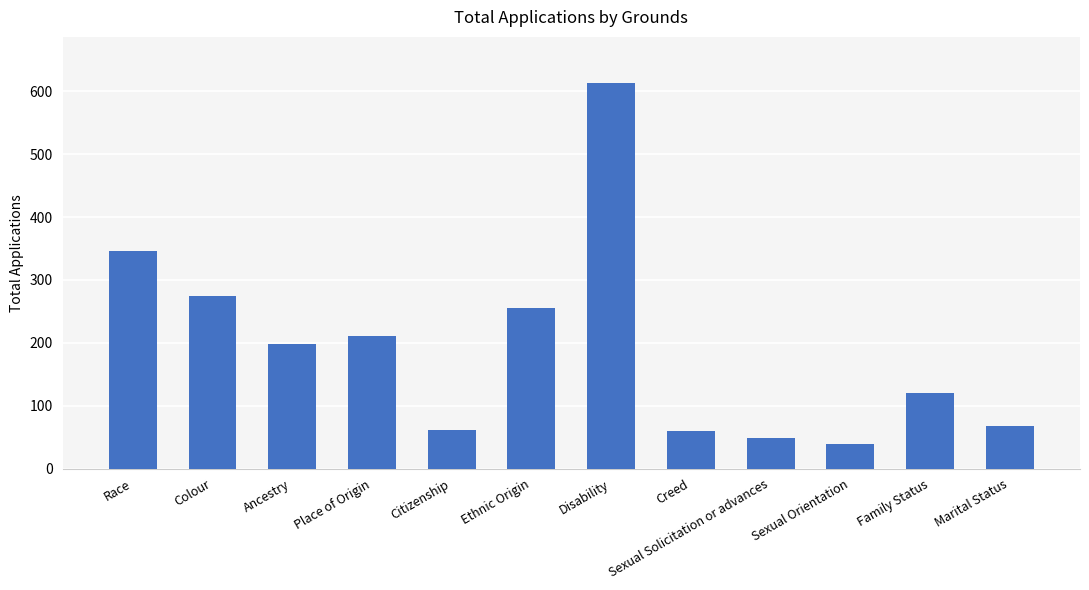

What is the difference between the second highest and second lowest values?

297